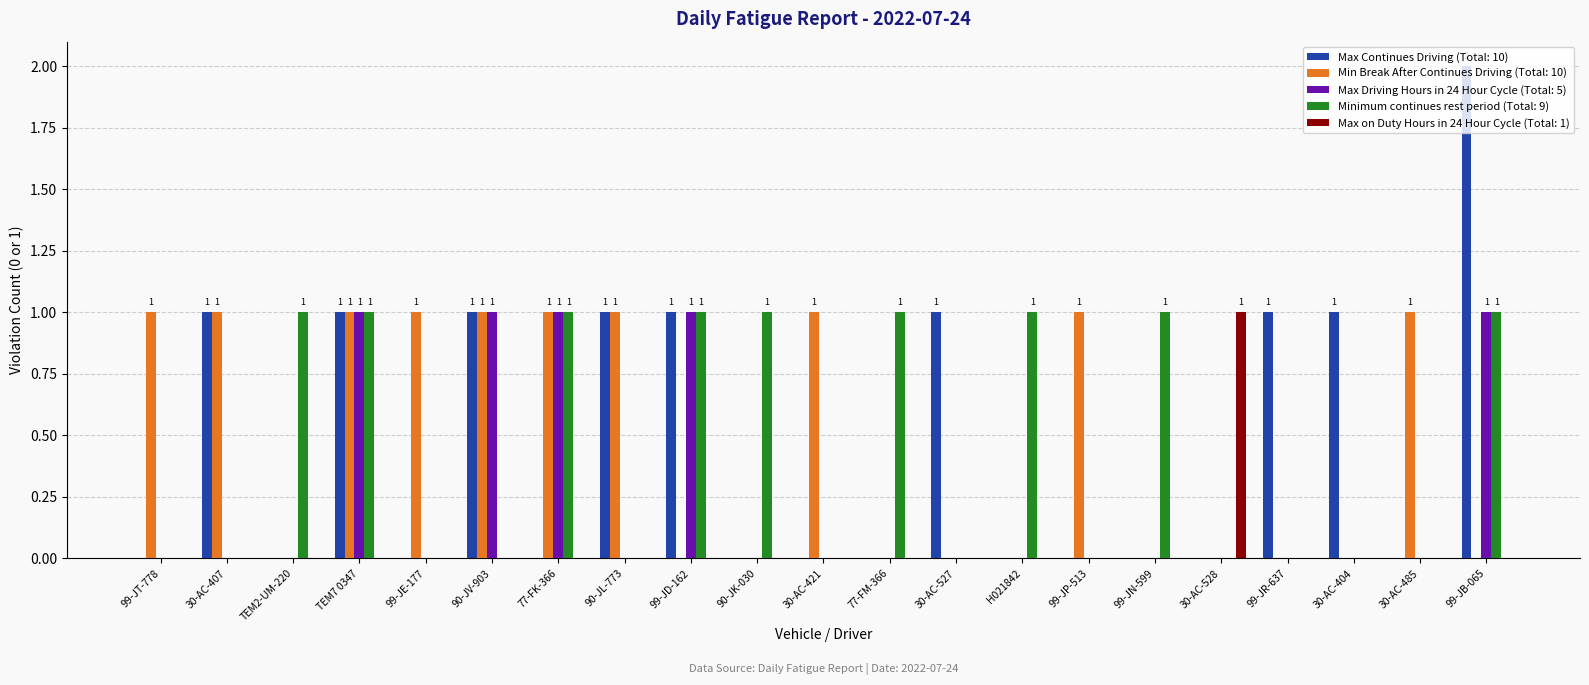

How many categories are shown in the chart?

21